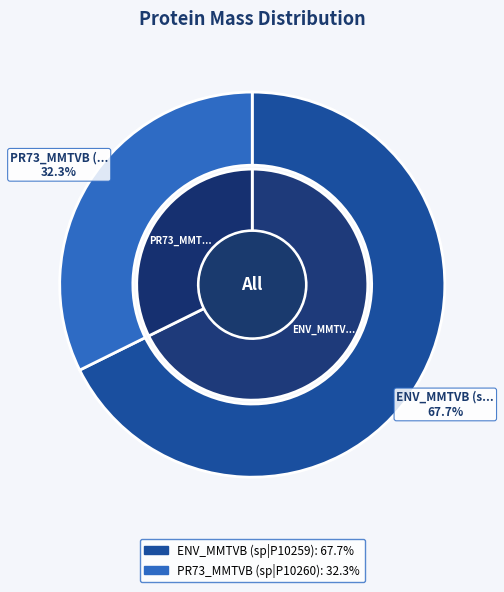

To the nearest percent, what portion does PR73_MMTVB (sp|P10260) represent?

32%